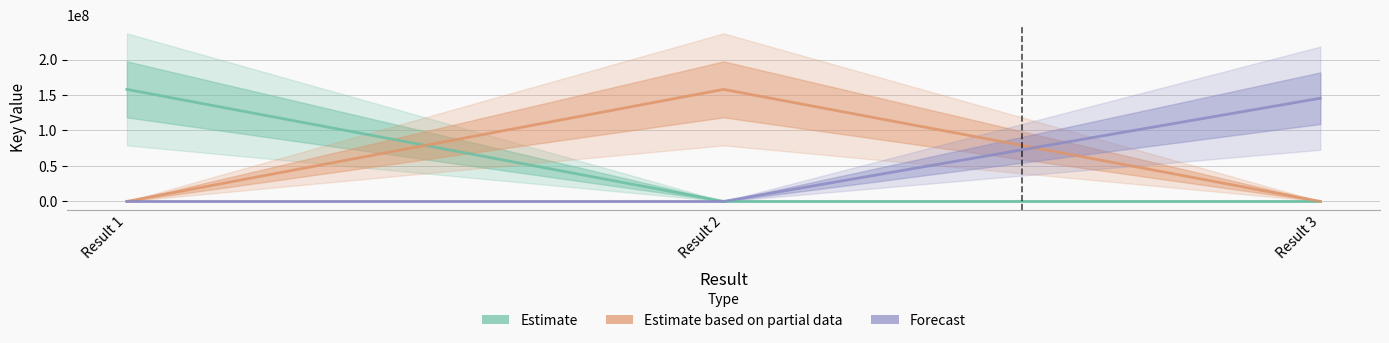

Does the chart have visible grid lines?

Yes